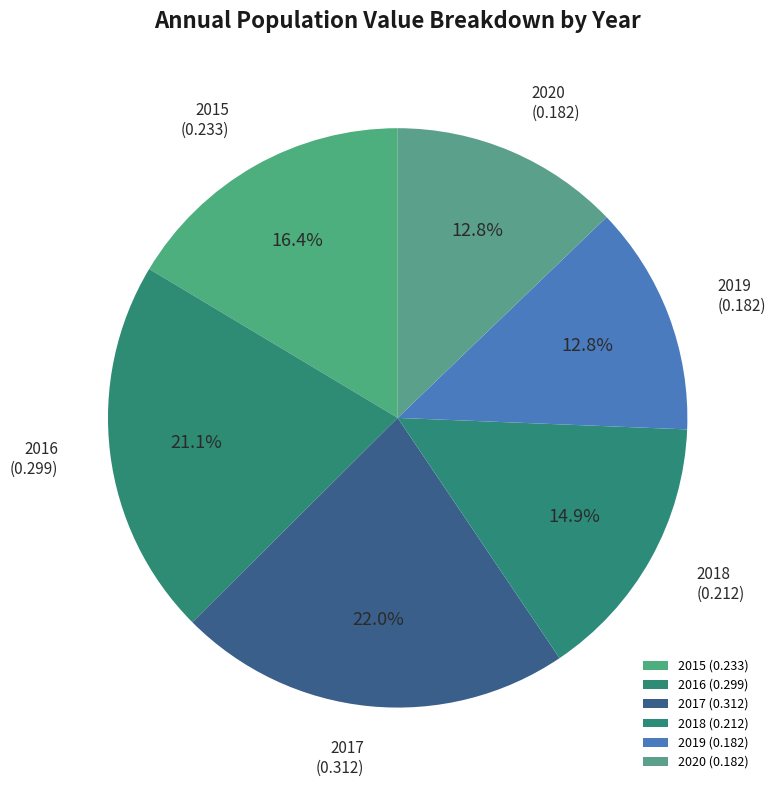

Between 2020 and 2015, which is larger?

2015